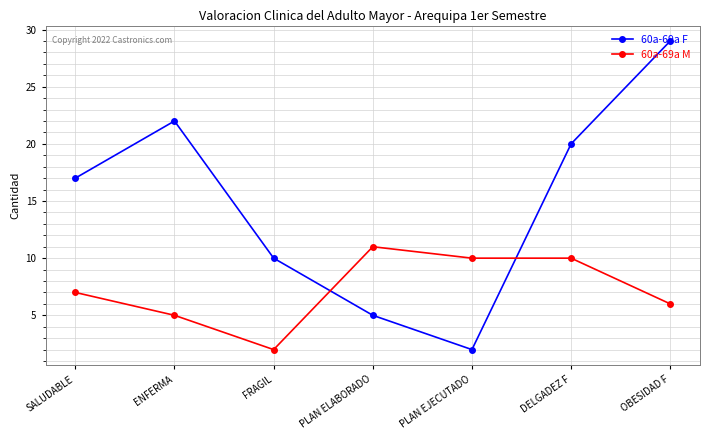

Rank the series at SALUDABLE from highest to lowest value.

60a-69a F, 60a-69a M